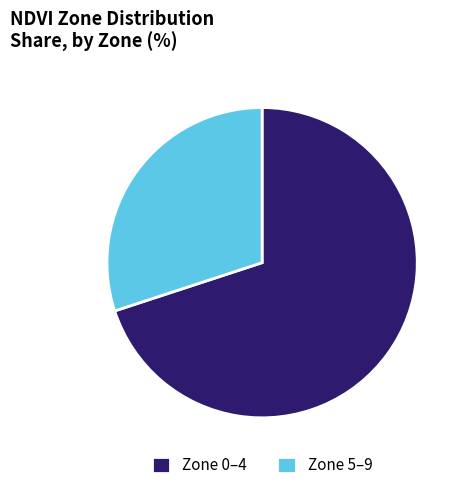

Between Zone 0–4 and Zone 5–9, which is larger?

Zone 0–4